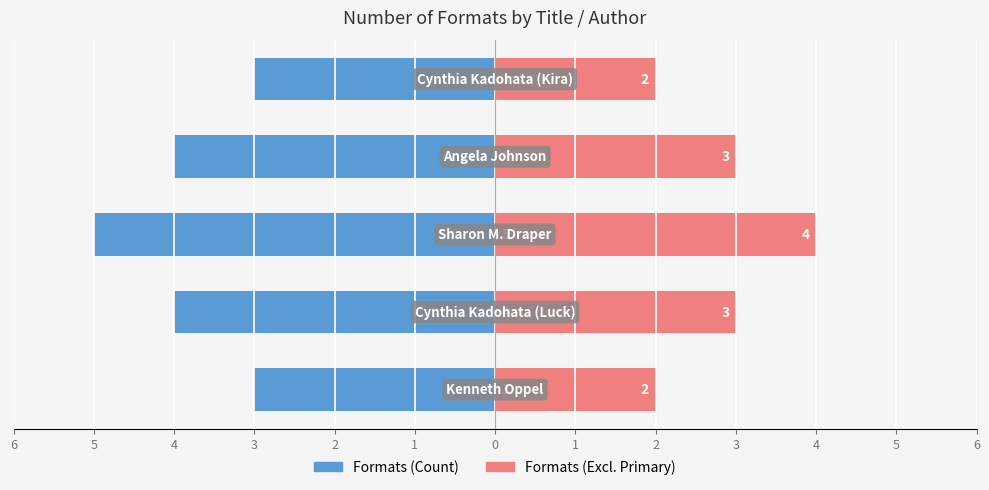

What is the average value of the Formats (Count) series?

-4